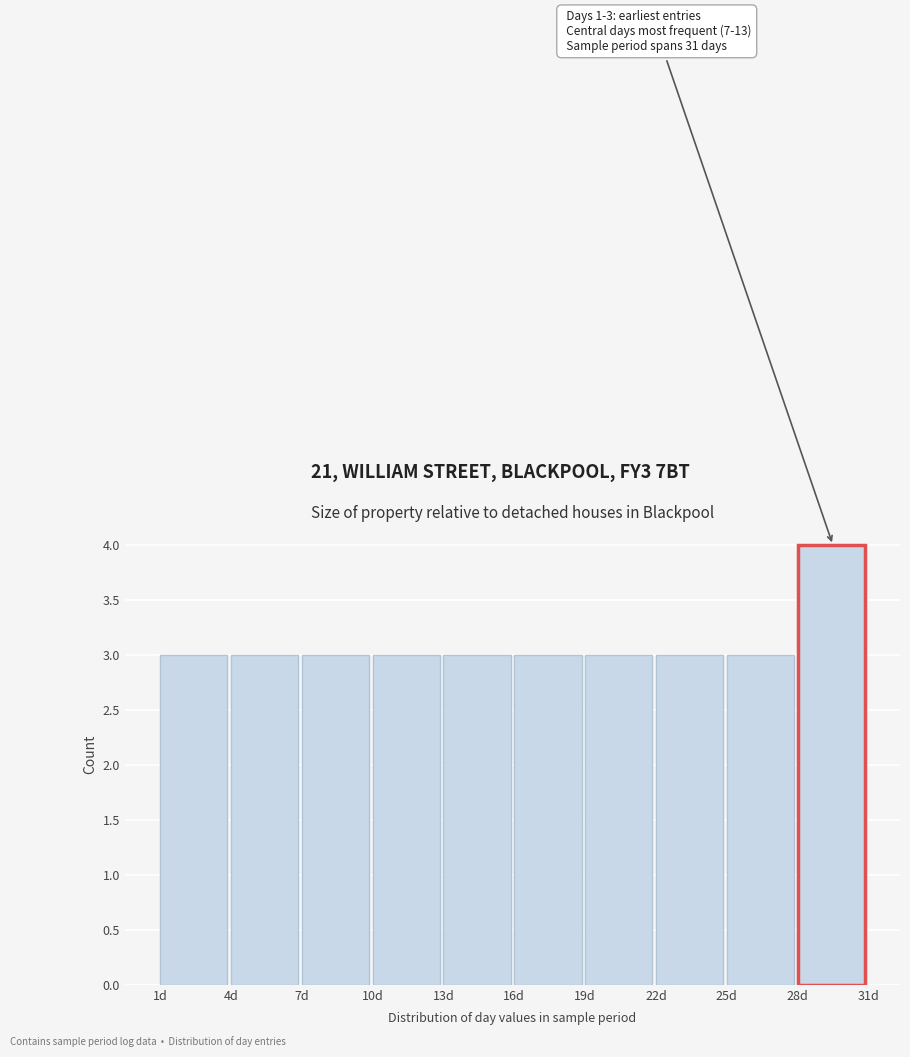

Which range on the x-axis has the tallest bar?

28 to 31